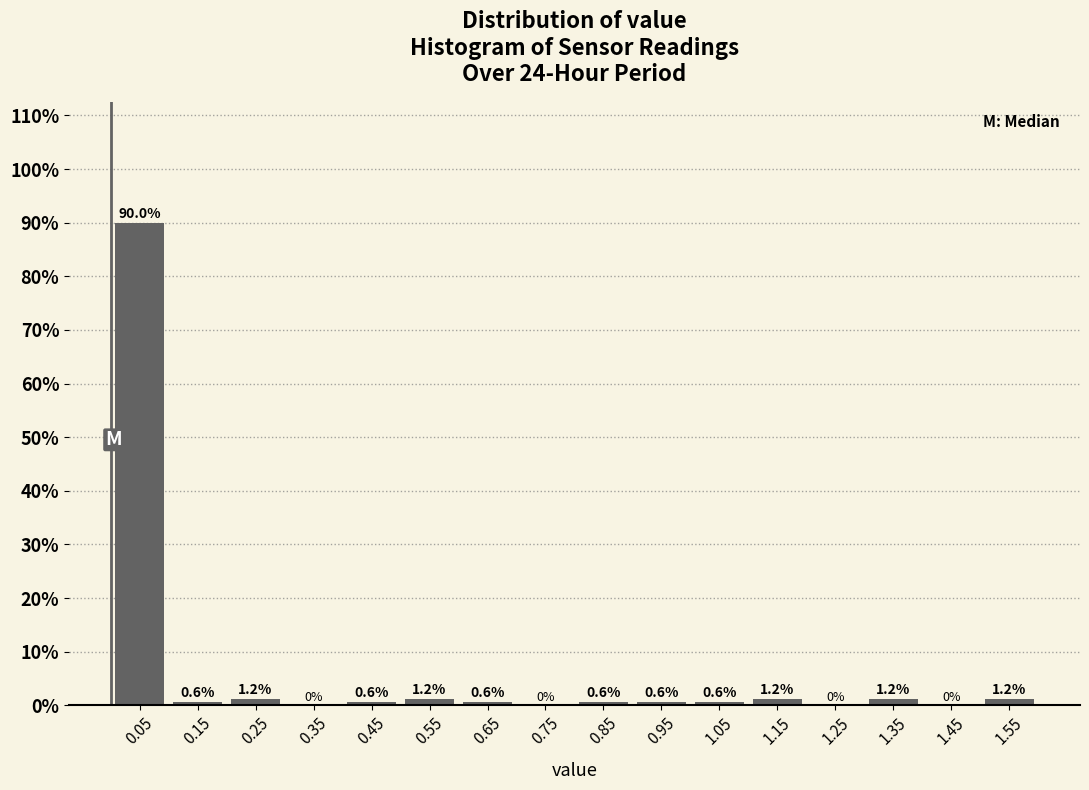

Over which range of the x-axis is the bar tallest?

0.0 to 0.1